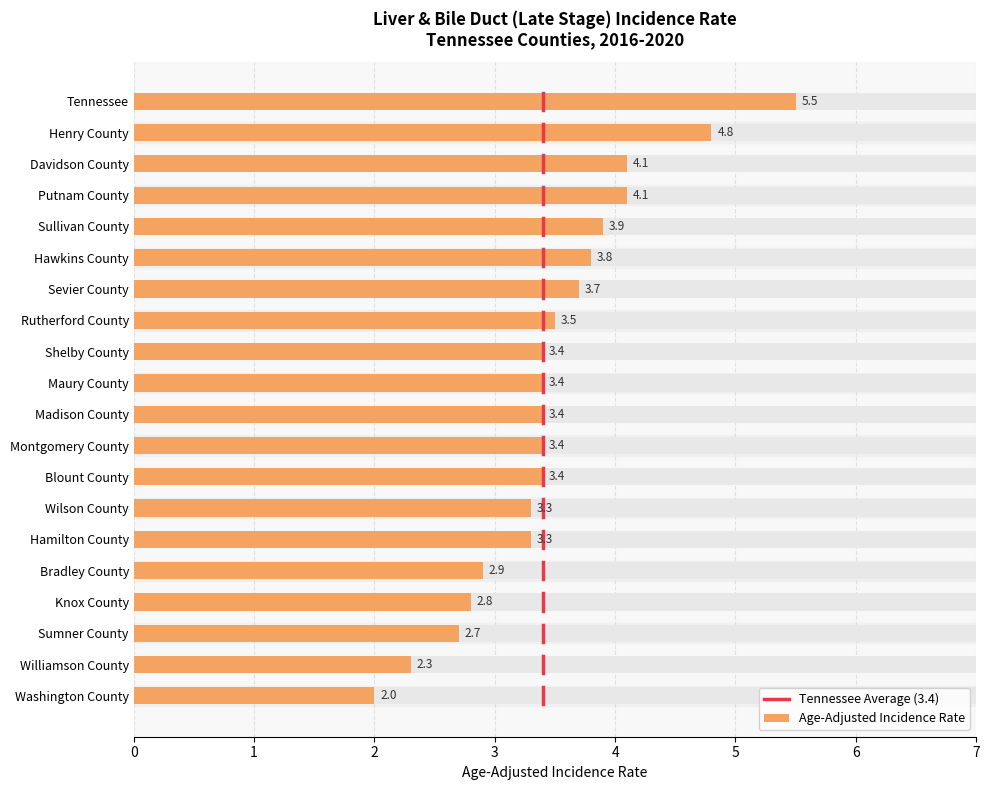

What is the value of the 11th bar from the left?

3.4